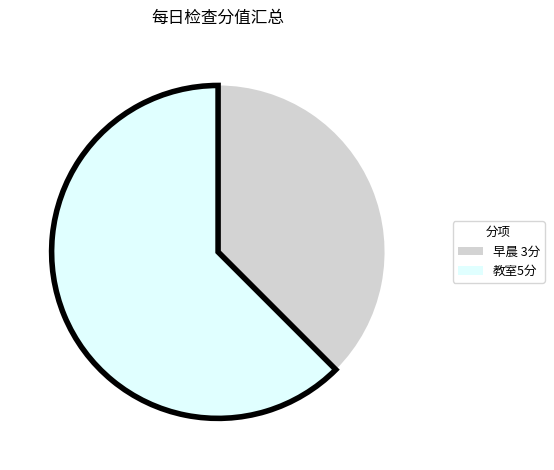

What is the majority slice?

教室5分